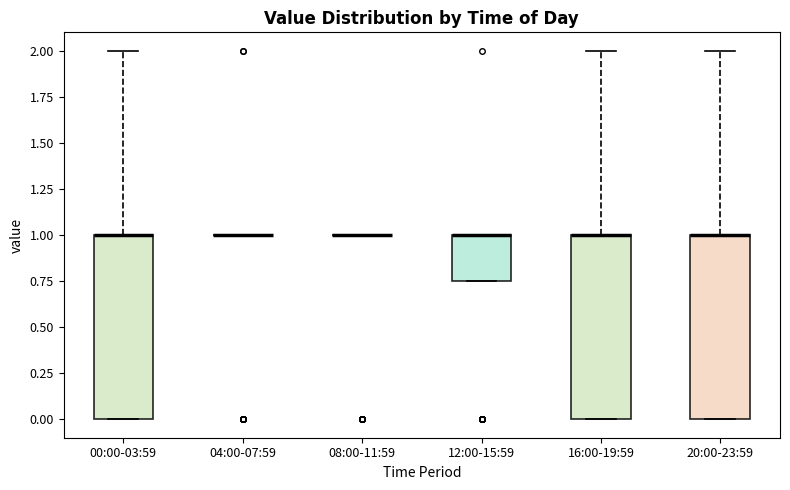

Where is the upper edge of the box for 00:00-03:59 on the y-axis? The values are not printed on the chart, so give them approximately, as read against the axis.

1.00